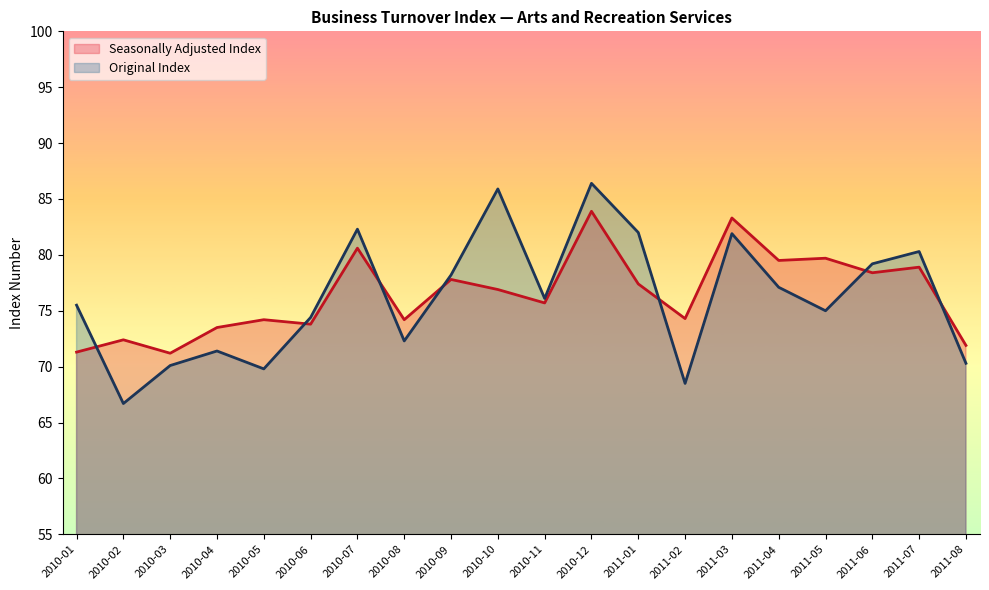

How many series are shown in this chart?

2